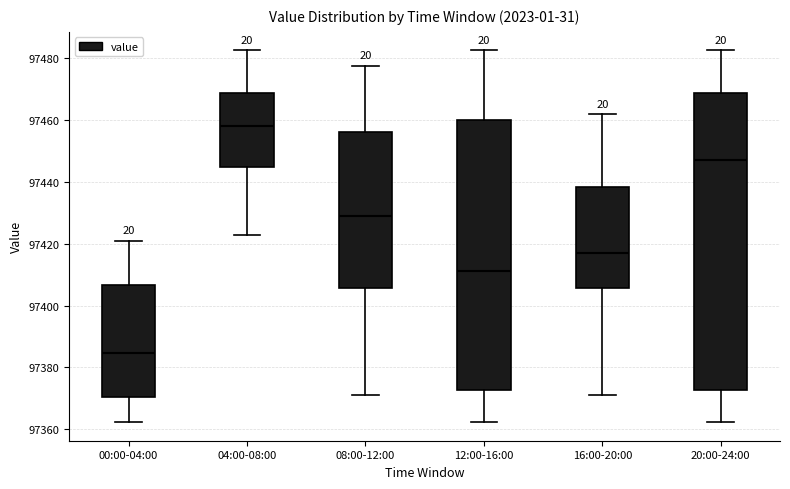

Which box has the highest median line?

04:00-08:00